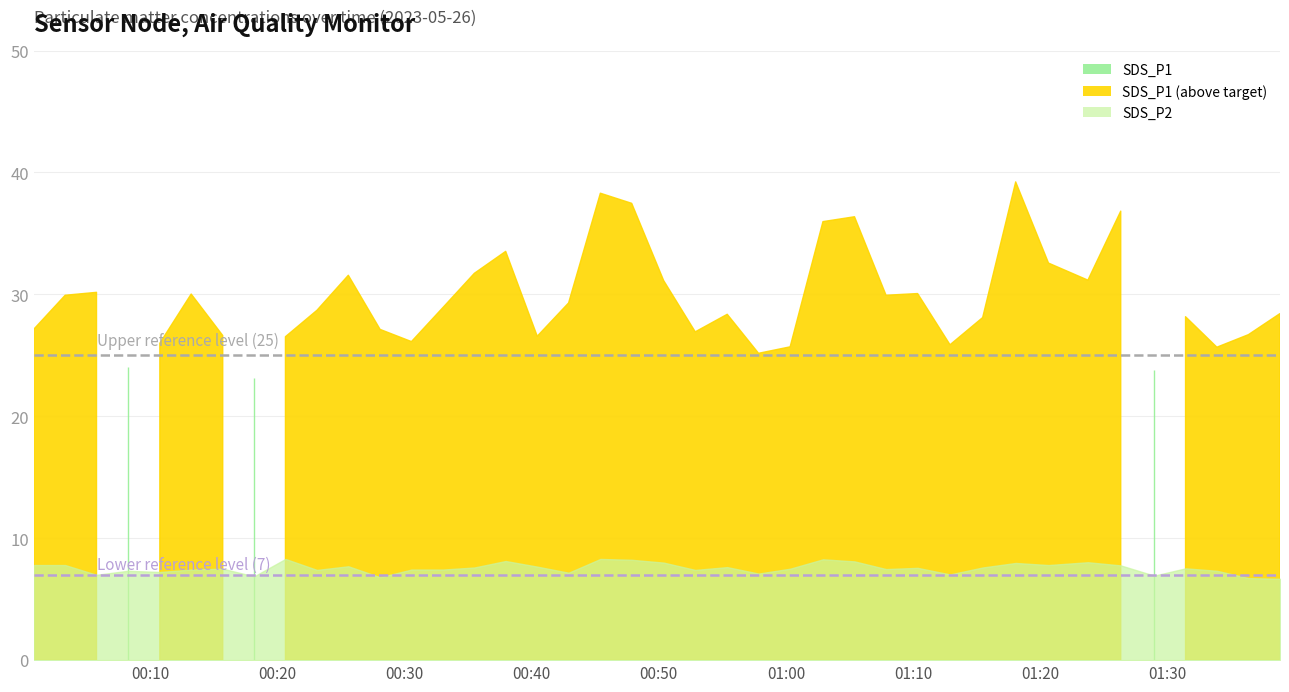

True or false: SDS_P2 and SDS_P1 intersect in this chart.

False